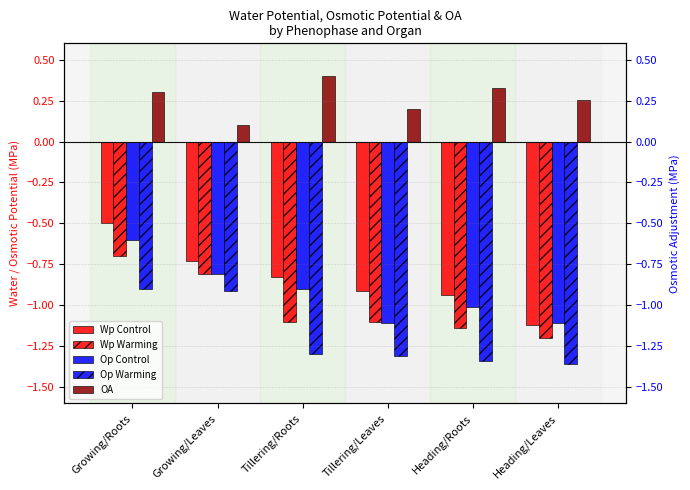

What is the spread (max minus min) of values at Heading/Roots?

1.7